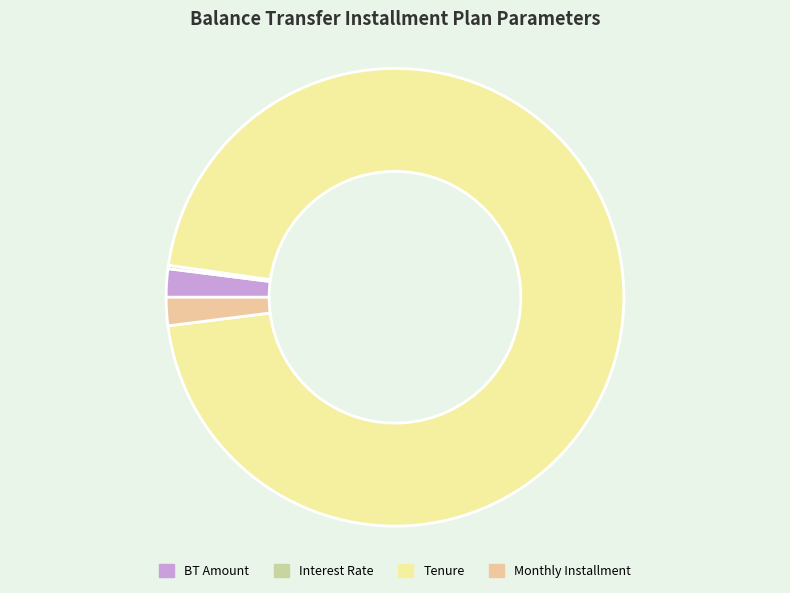

Which slice is the largest?

Tenure